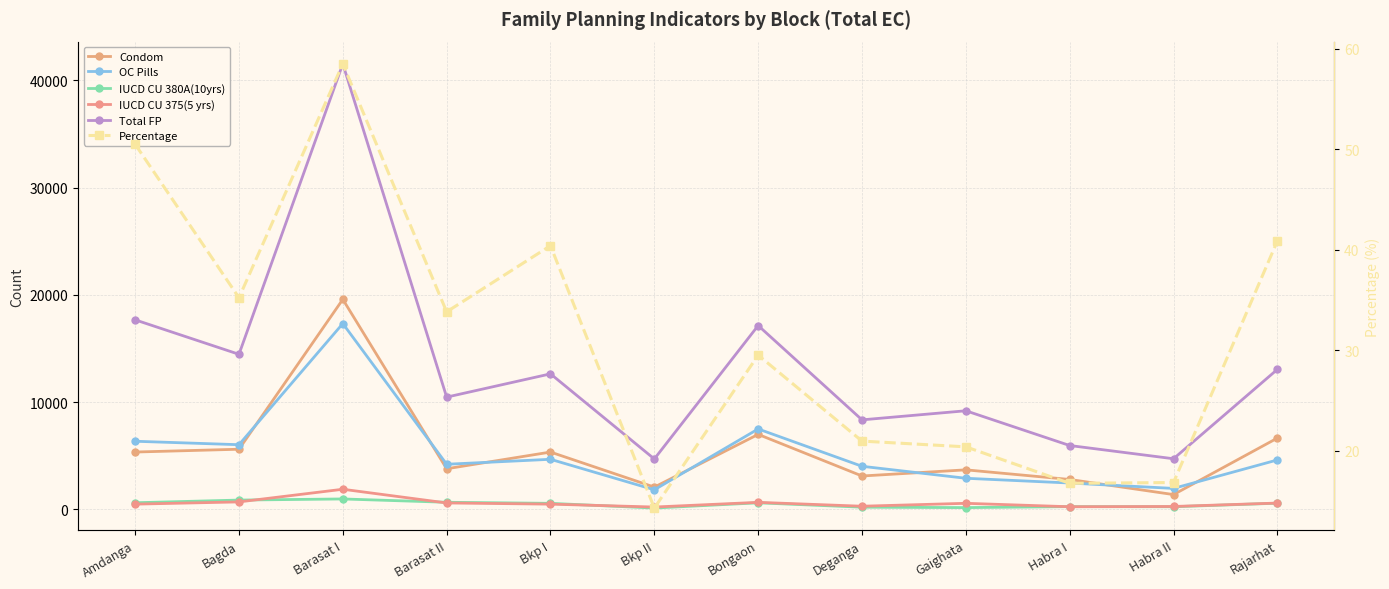

True or false: OC Pills and Percentage intersect in this chart.

False